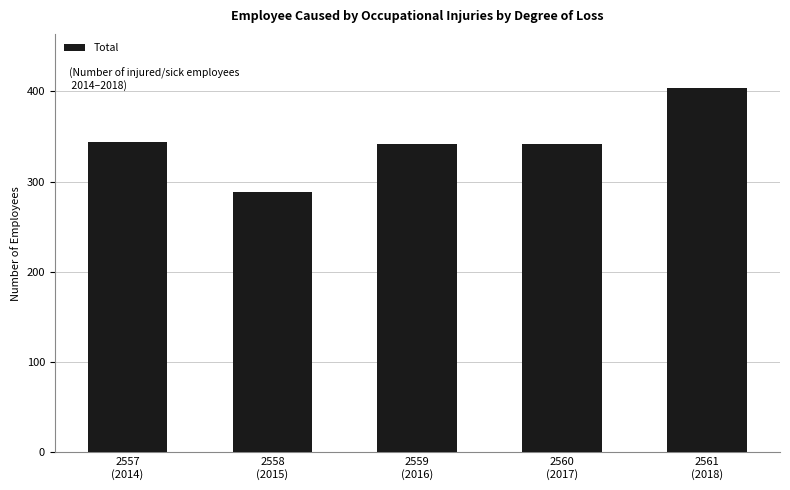

Count the number of data series in this chart.

1